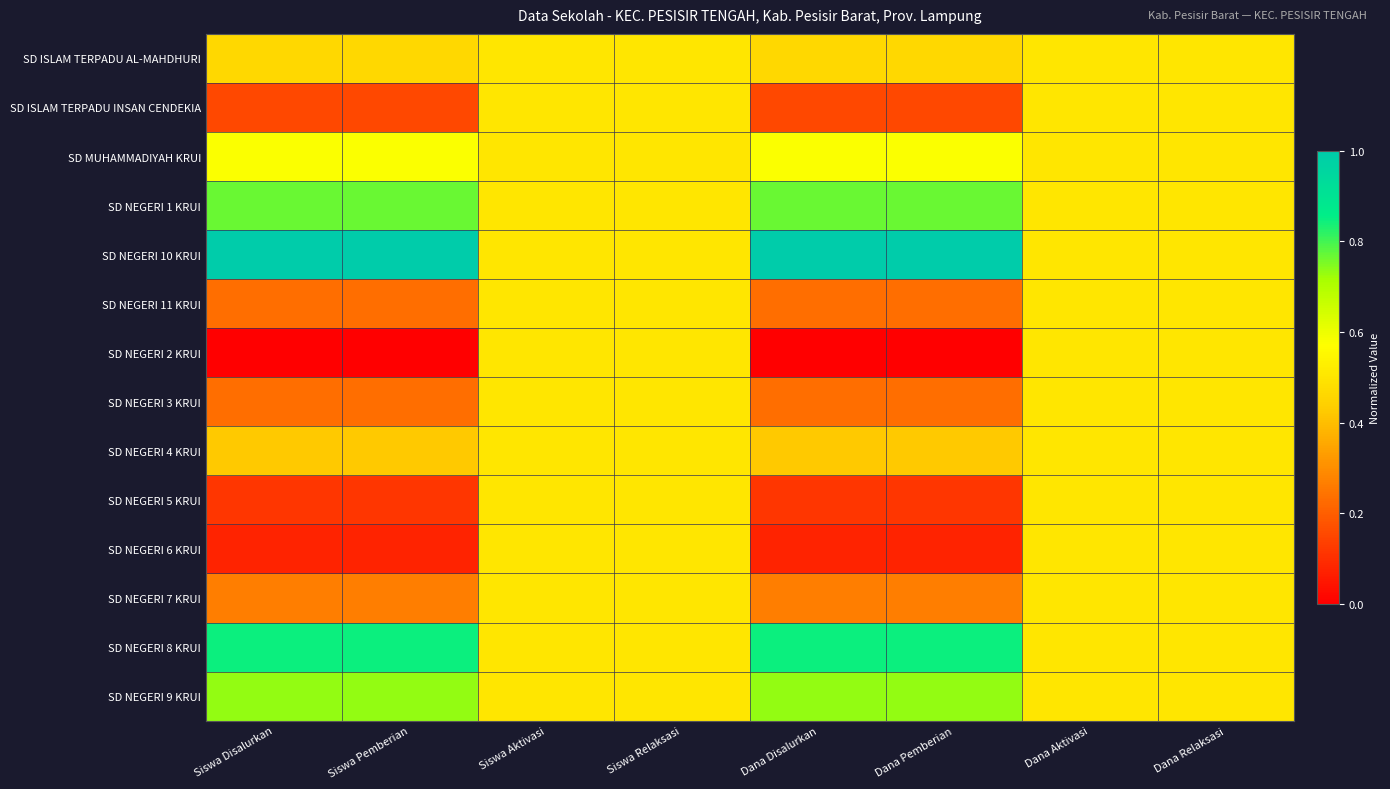

At how many categories does at least one series exceed 0?

8